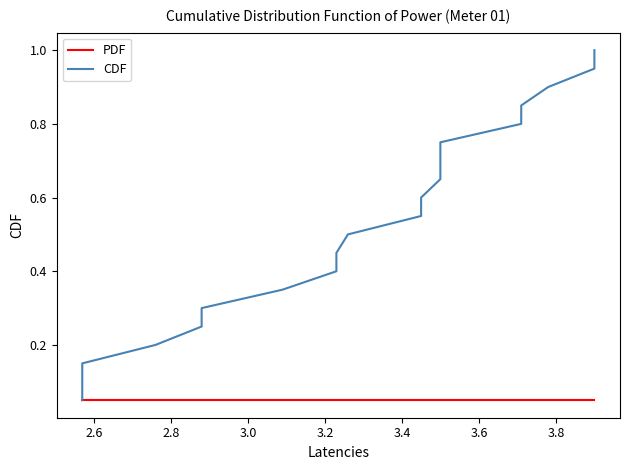

What is the label of the 14th point from the right?

3.6